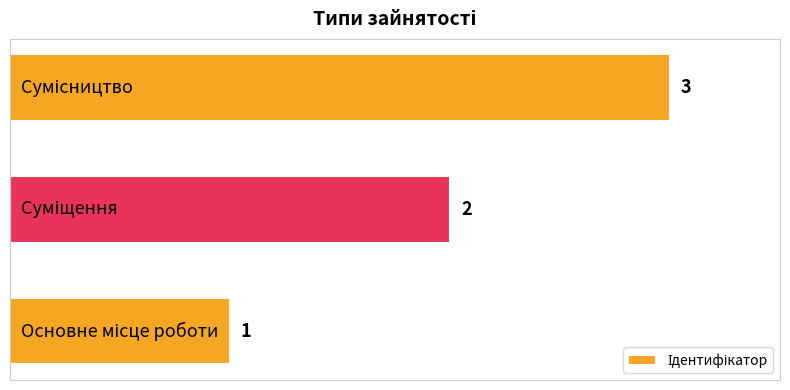

Does the chart contain any negative values?

No